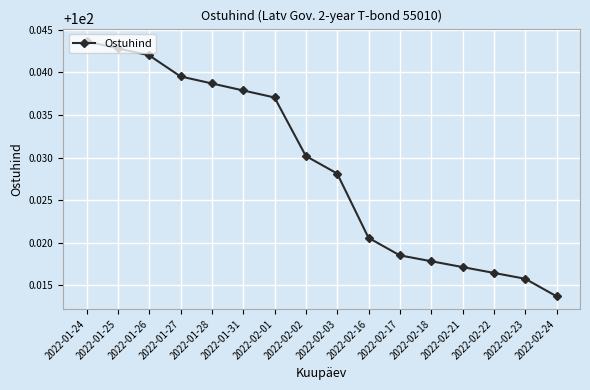

What is the label of the 10th point from the right?

2022-02-01